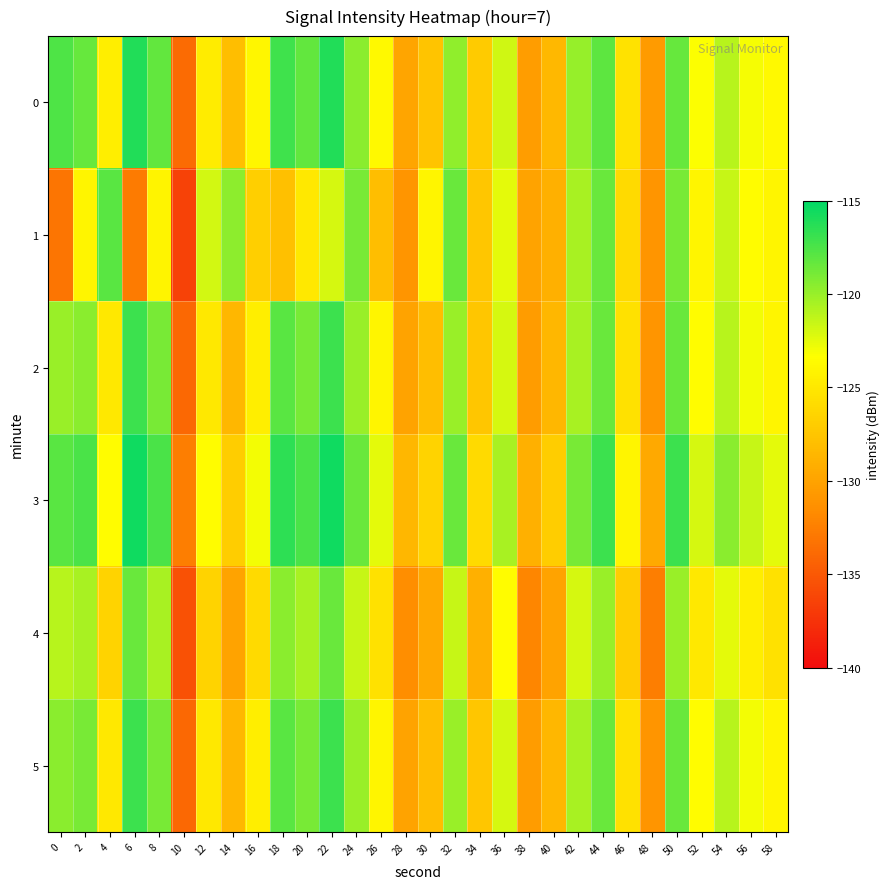

Which category has the highest value across all series?

6